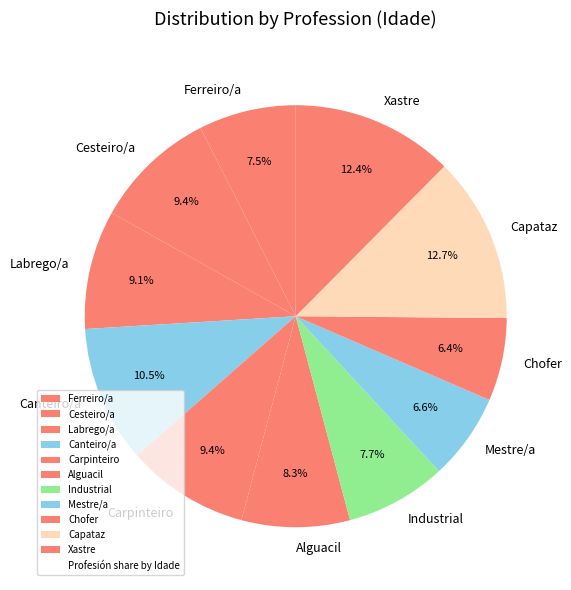

Does Industrial represent more than half of the total?

No